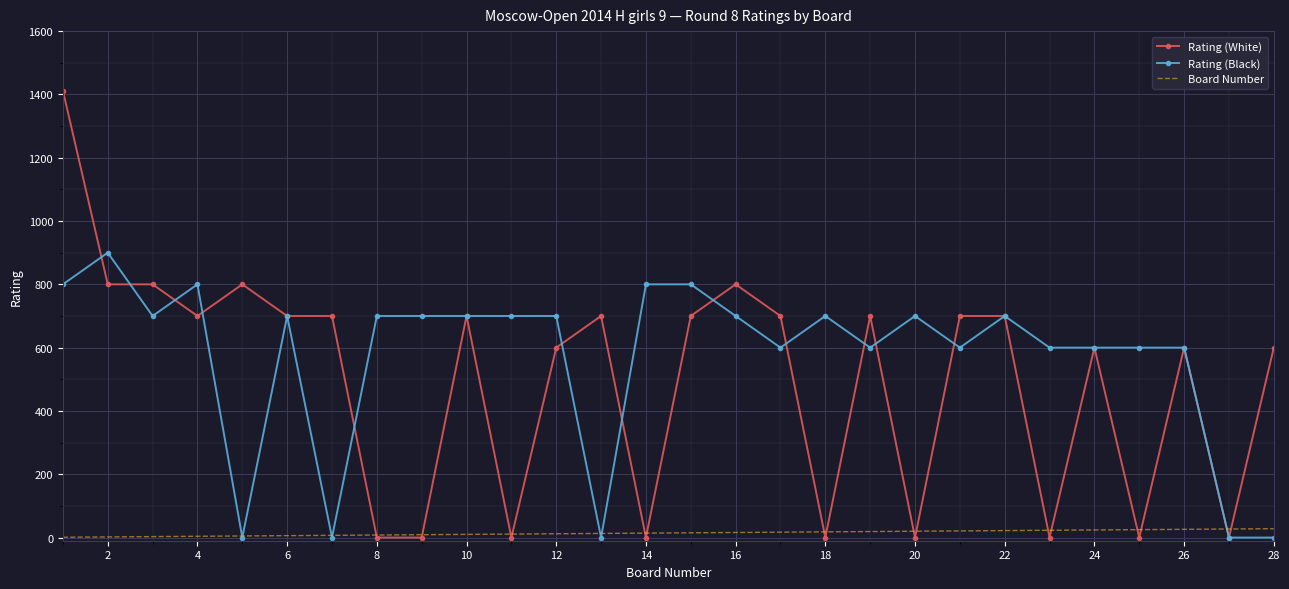

Rank the series by their maximum value, from highest to lowest.

Rating (White), Rating (Black), Board Number